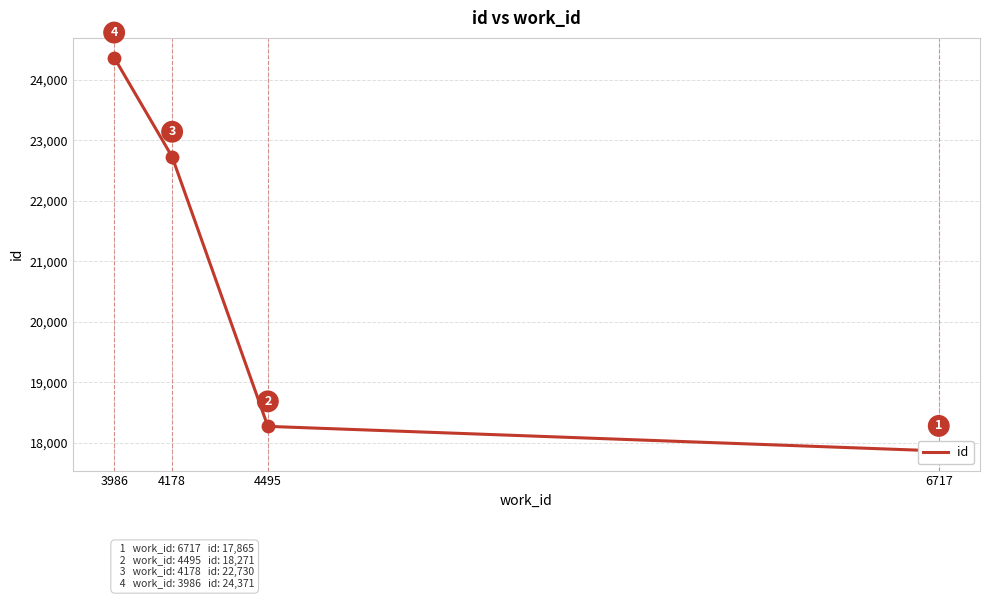

Which has a higher value, 6717 or 4495?

4495